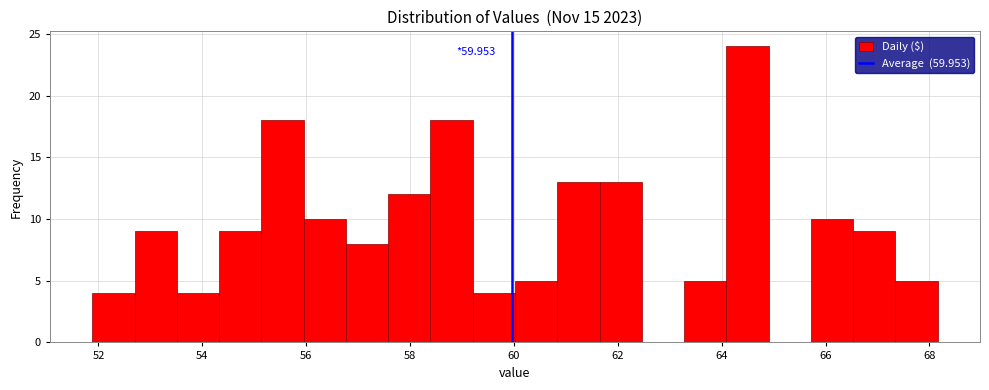

Over which range of the x-axis is the bar tallest?

64.0 to 65.0